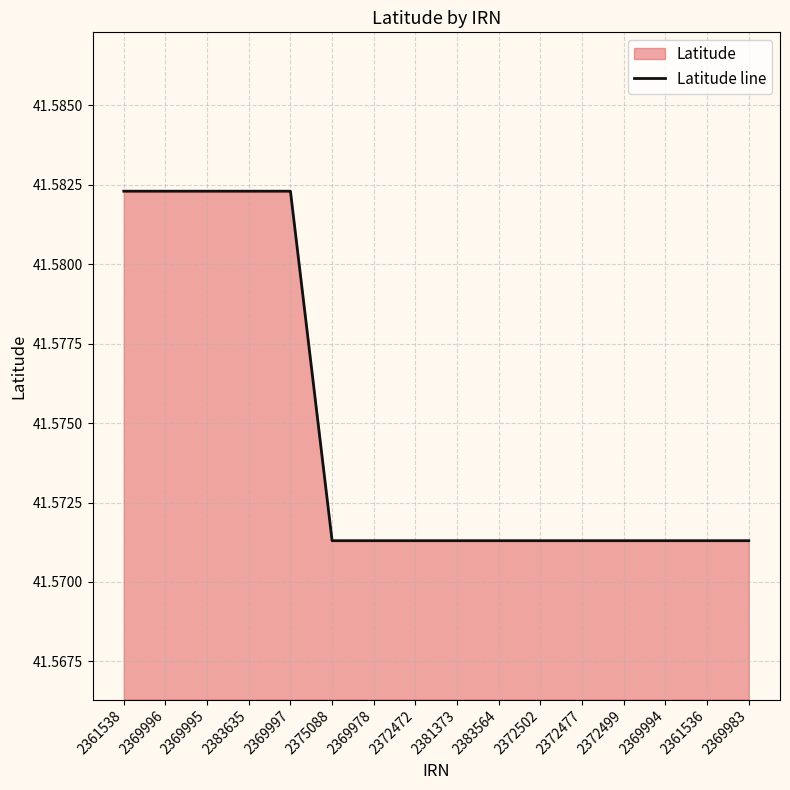

Between 2369995 and 2381373, which is larger?

2369995